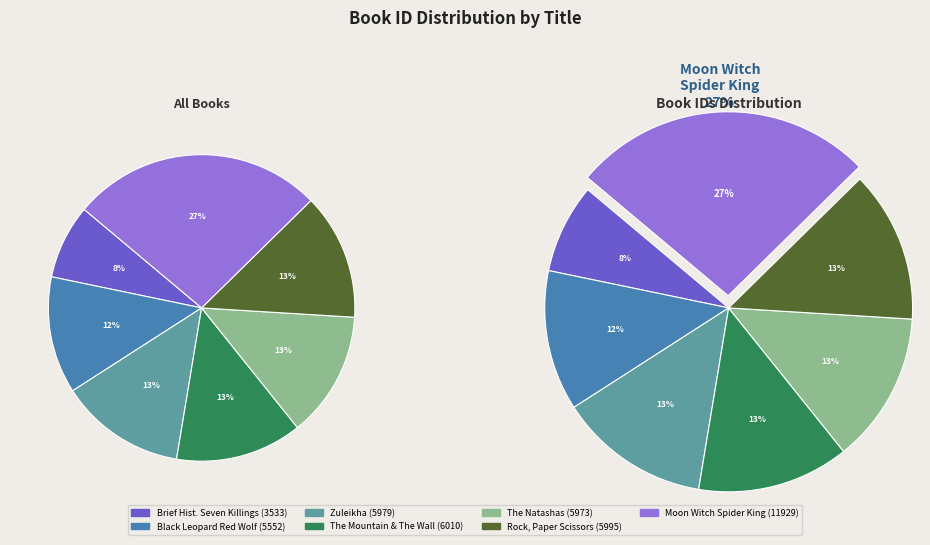

To the nearest percent, what percentage of the pie is Zuleikha?

13%